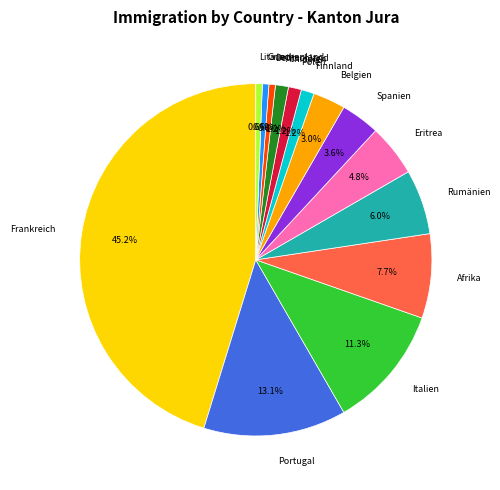

What percentage do Griechenland and Deutschland together represent?

1.2%